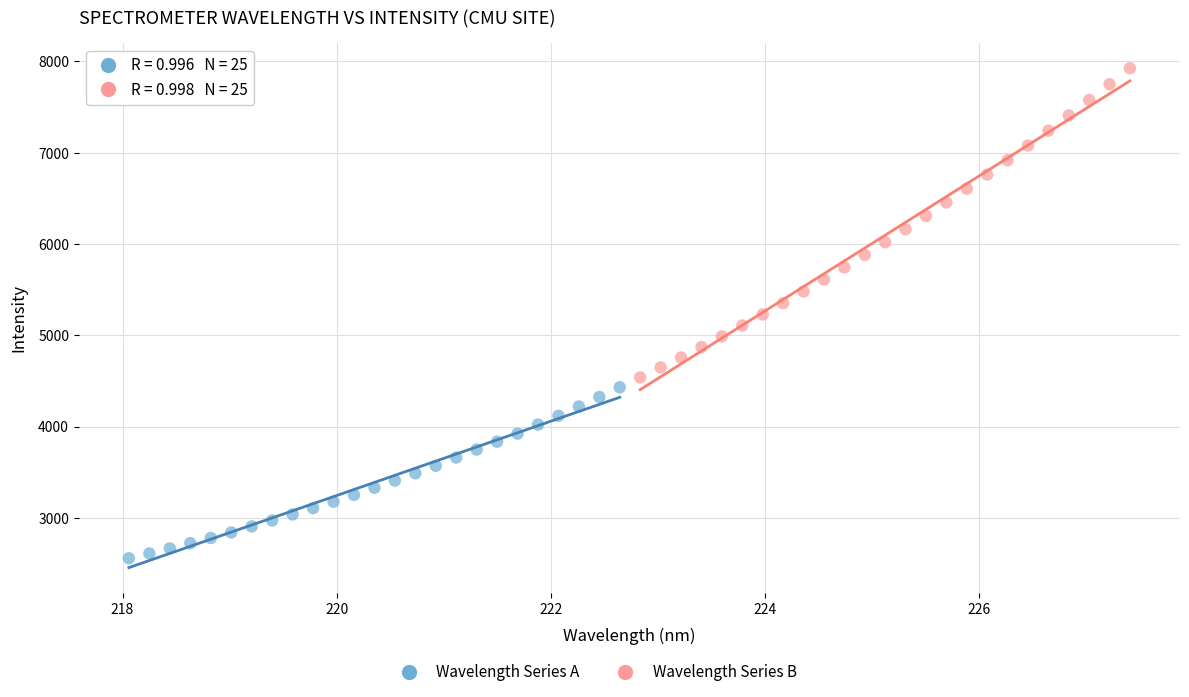

Which series reaches the minimum Y coordinate?

Wavelength Series A